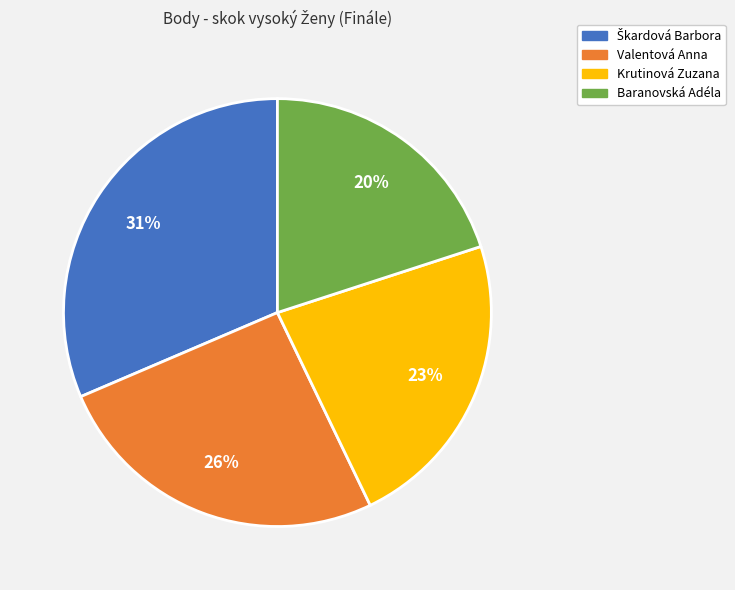

Do Valentová Anna and Krutinová Zuzana together represent more than half of the pie?

No